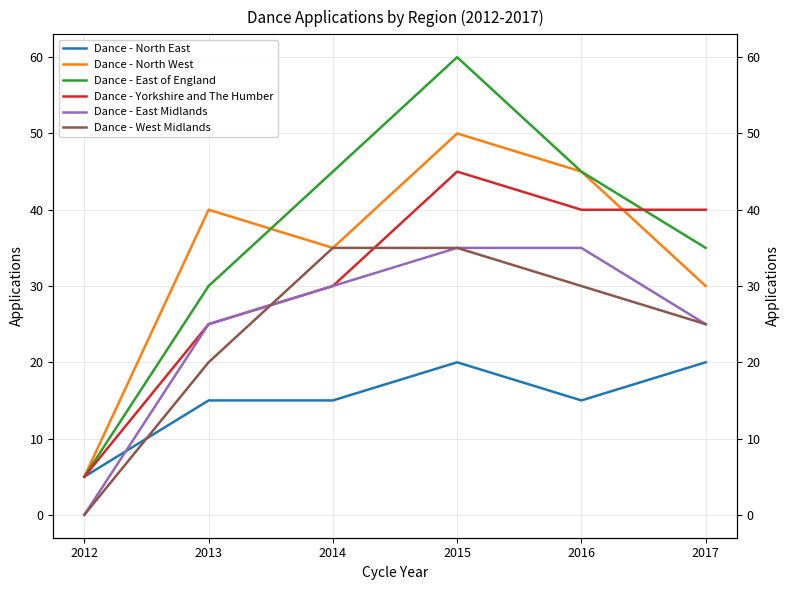

At 2012, list the series in order from largest to smallest.

Dance - North East, Dance - North West, Dance - East of England, Dance - Yorkshire and The Humber, Dance - East Midlands, Dance - West Midlands